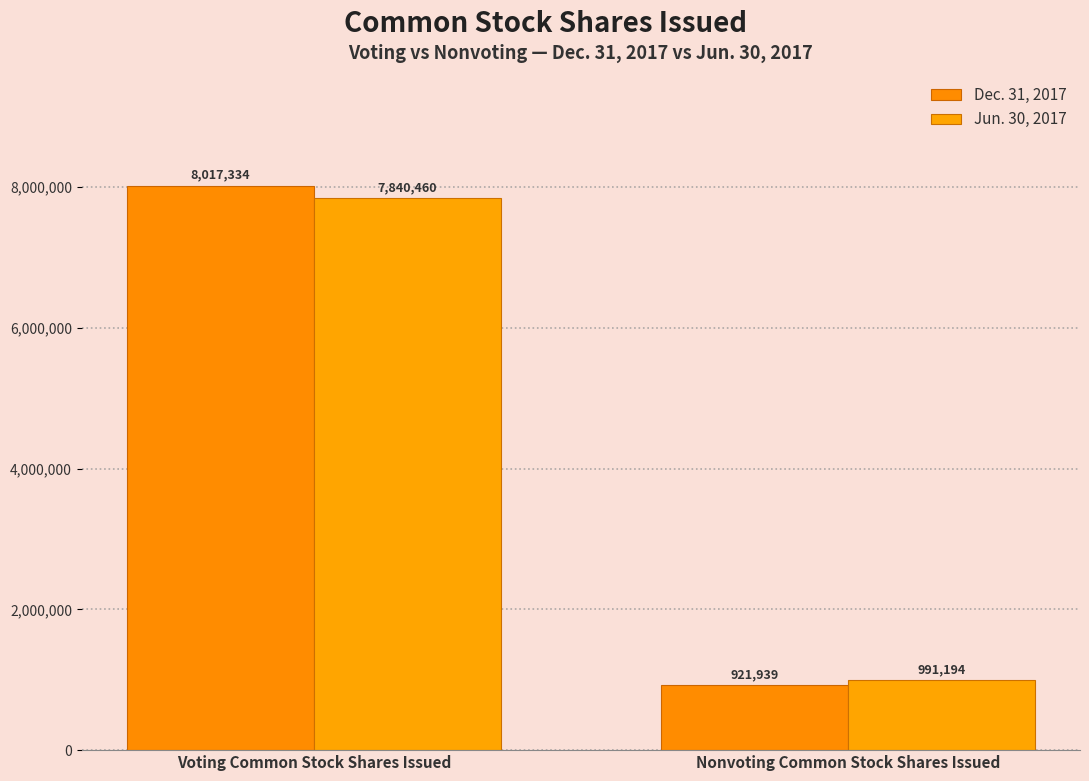

What is the greatest value displayed?

8017334